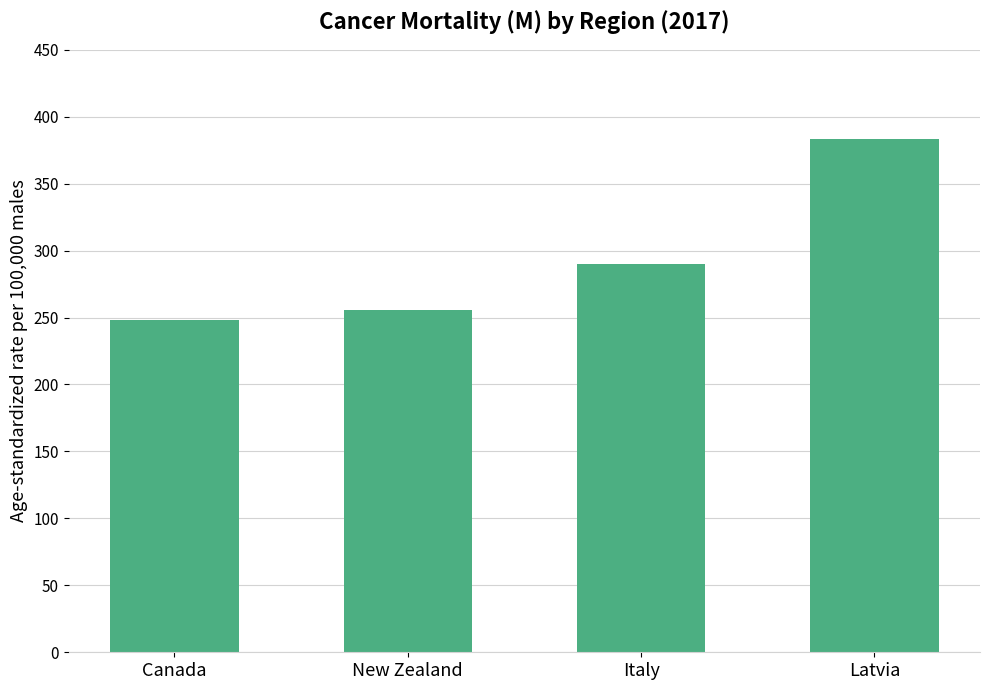

List the labels in order of value, largest first.

Latvia, Italy, New Zealand, Canada